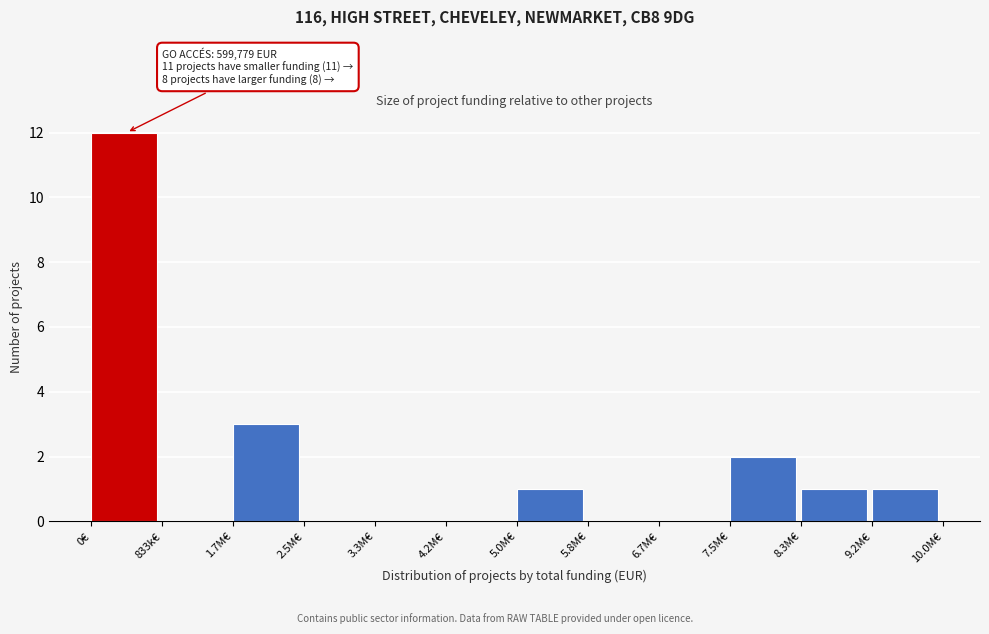

Reading left to right, what are all the values shown in this chart?

0€=12	833k€=0	1.7M€=3	2.5M€=0	3.3M€=0	4.2M€=0	5.0M€=1	5.8M€=0	6.7M€=0	7.5M€=2	8.3M€=1	9.2M€=1